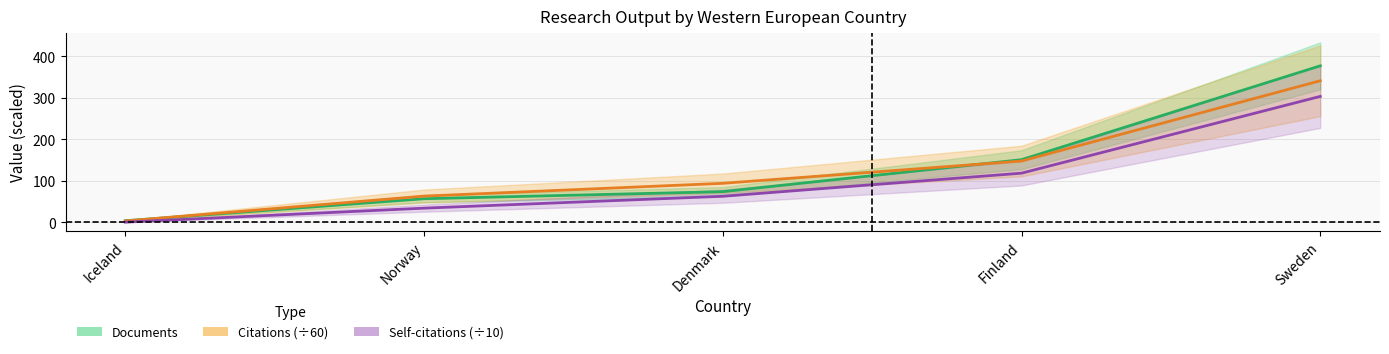

What is the label of the 4th point from the left?

Finland